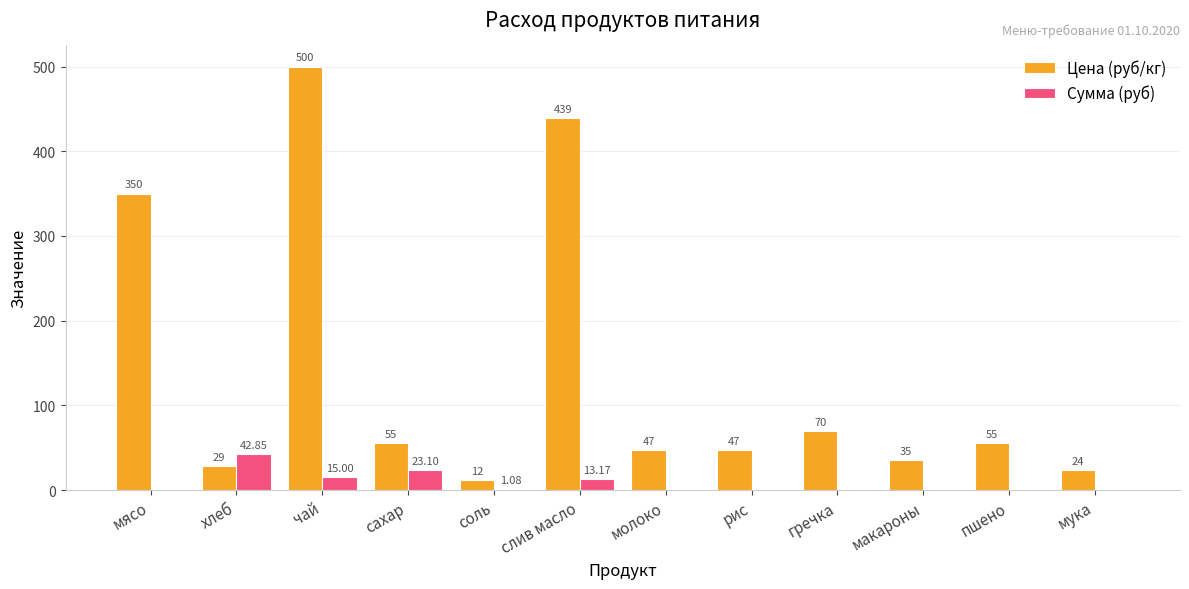

Which series changed the most between макароны and пшено?

Цена (руб/кг)